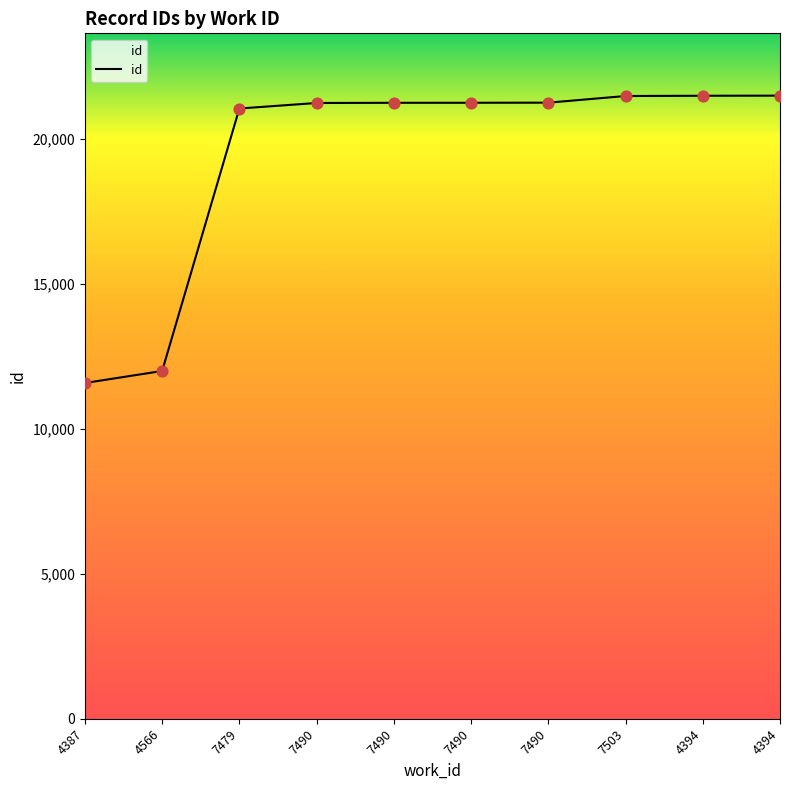

Between 7490 and 7503, which is larger?

7503